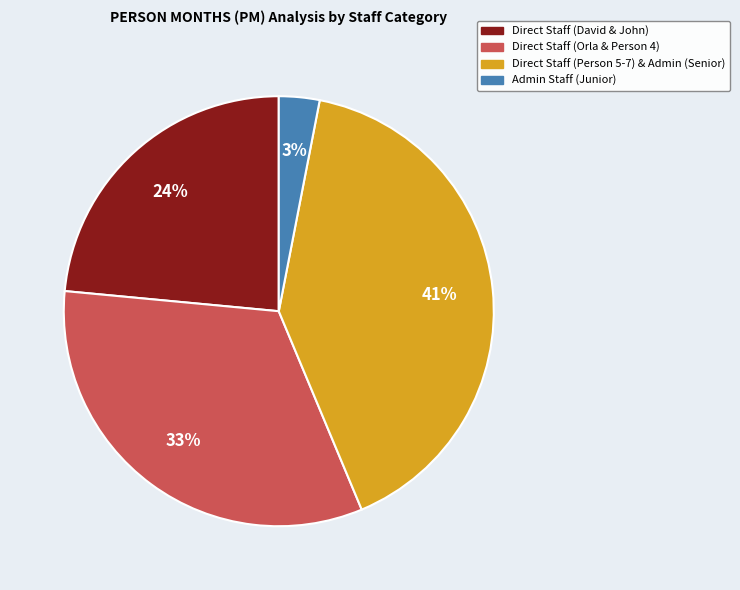

To the nearest percent, what is the difference between the largest and smallest slice percentages?

38%